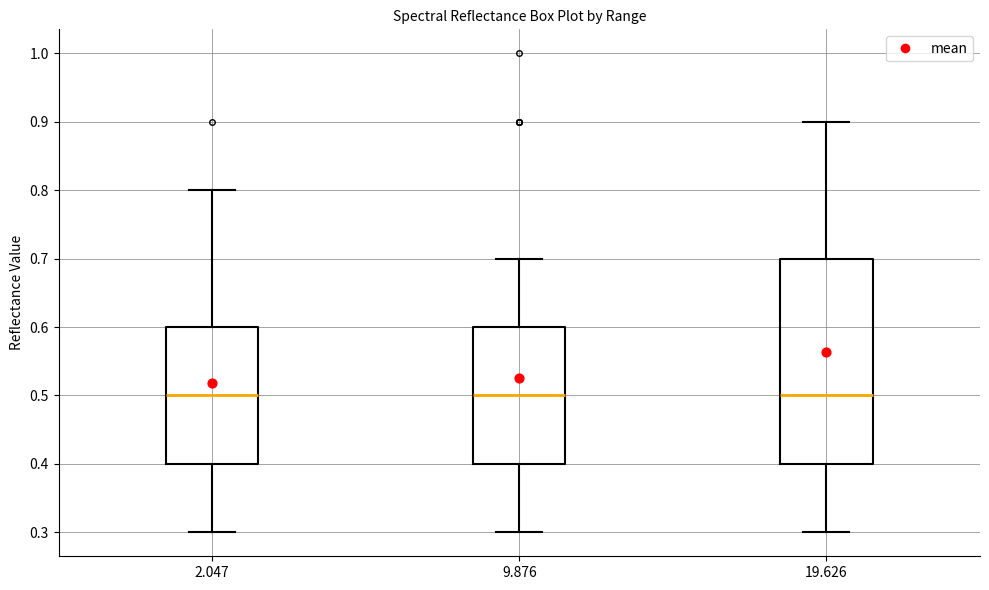

Comparing the boxes themselves (not the whiskers), which one is the tallest?

19.626